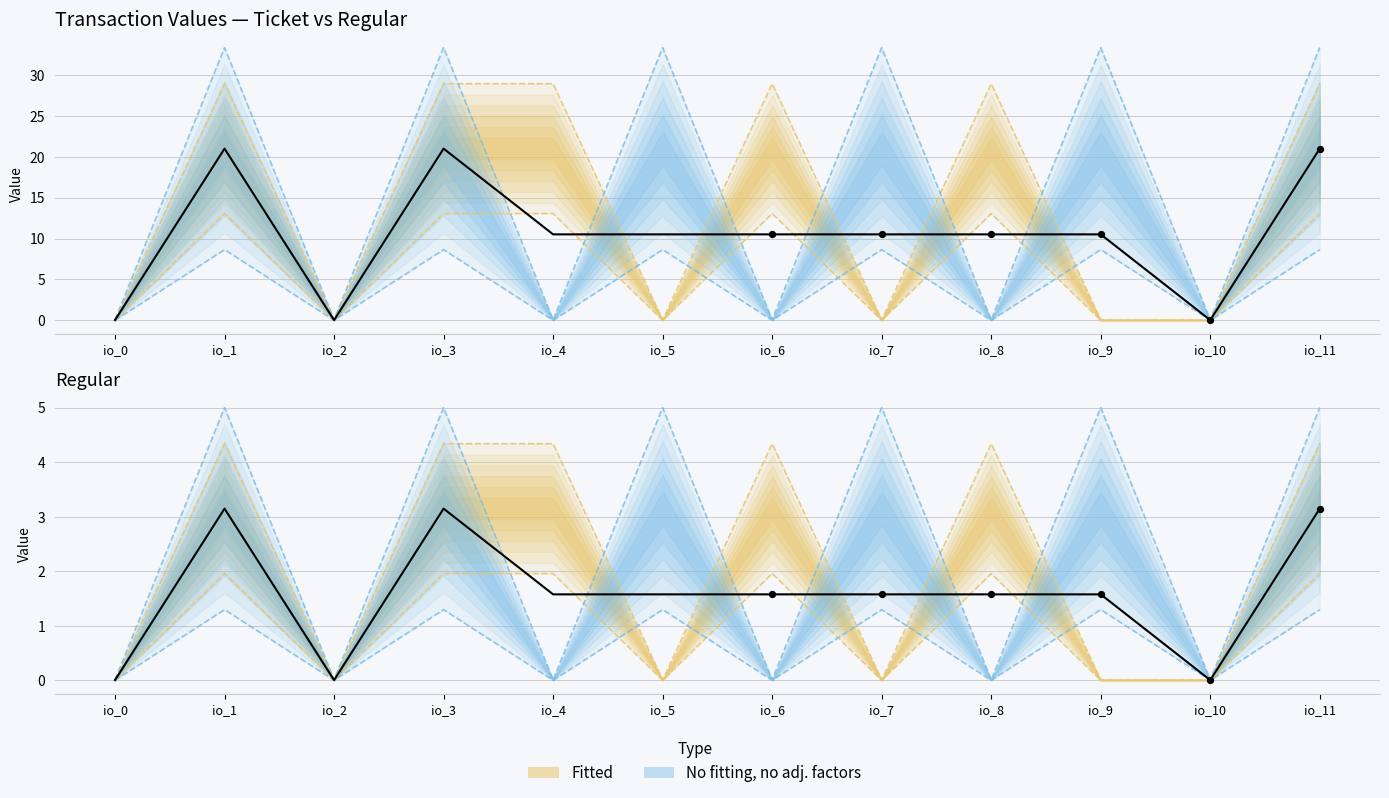

Is the value of Regular value at io_0 greater than the value of Ticket value at io_1?

No